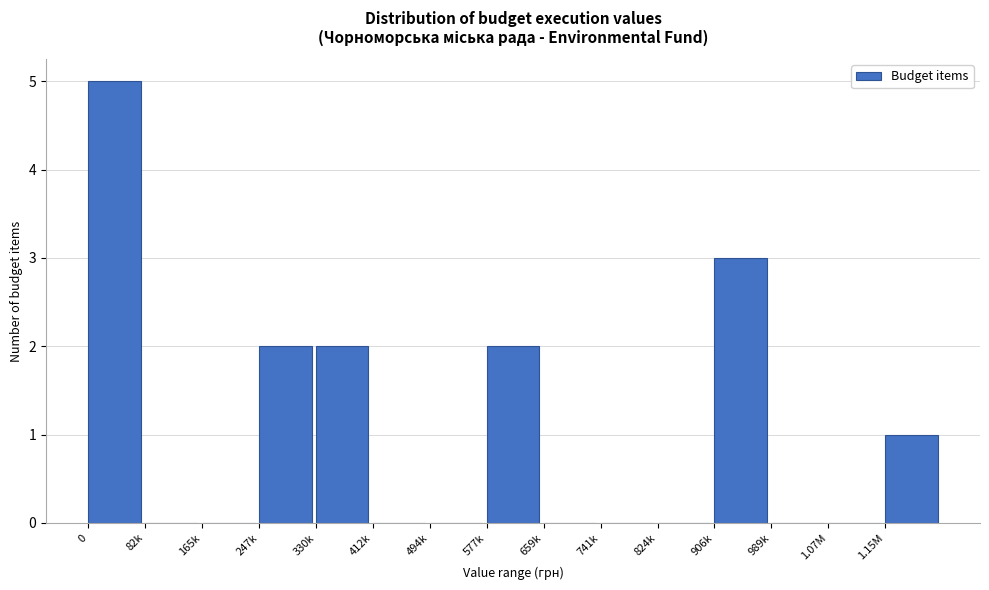

Reading left to right, transcribe all the data shown in this chart.

0=5	82k=0	165k=0	247k=2	330k=2	412k=0	494k=0	577k=2	659k=0	741k=0	824k=0	906k=3	989k=0	1.07M=0	1.15M=1